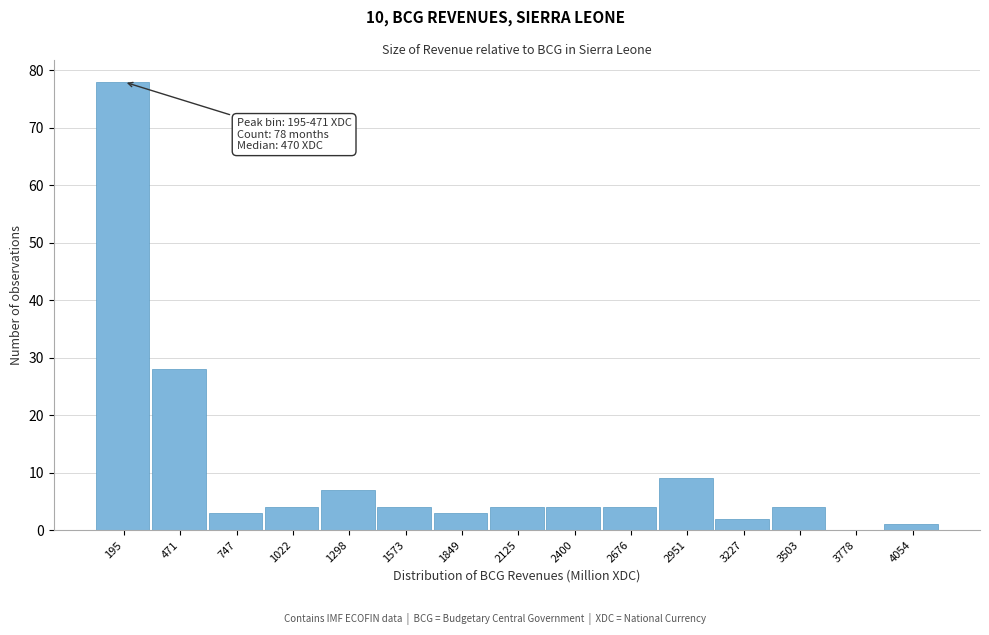

Reading left to right, list all the values displayed in this chart.

195=78	471=28	747=3	1022=4	1298=7	1573=4	1849=3	2125=4	2400=4	2676=4	2951=9	3227=2	3503=4	3778=0	4054=1